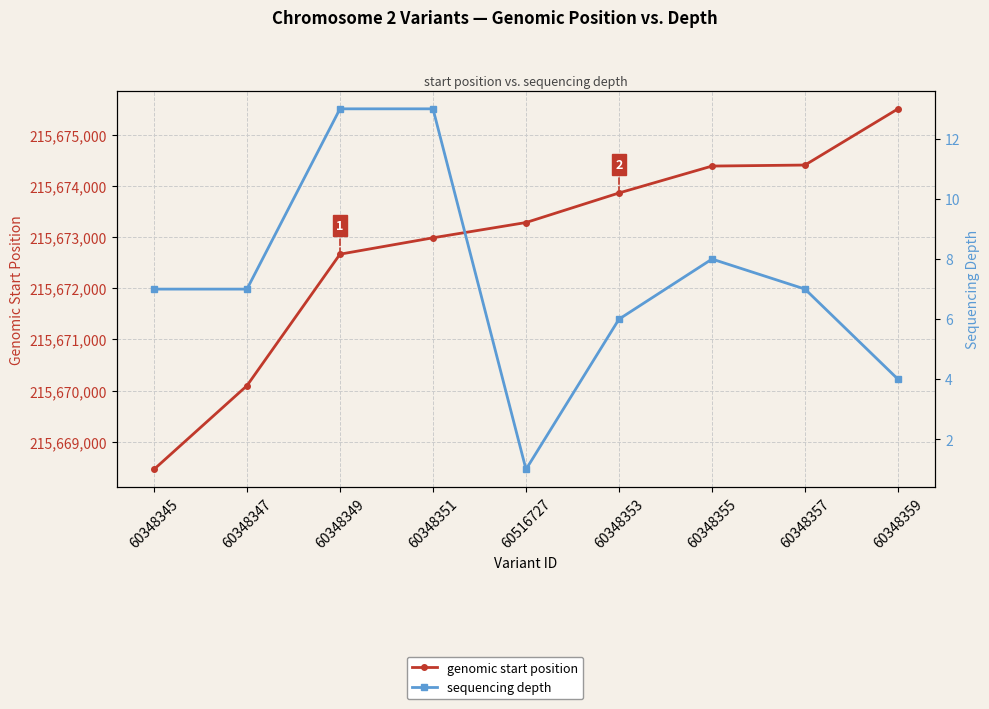

What is the label of the 5th point from the left?

60516727